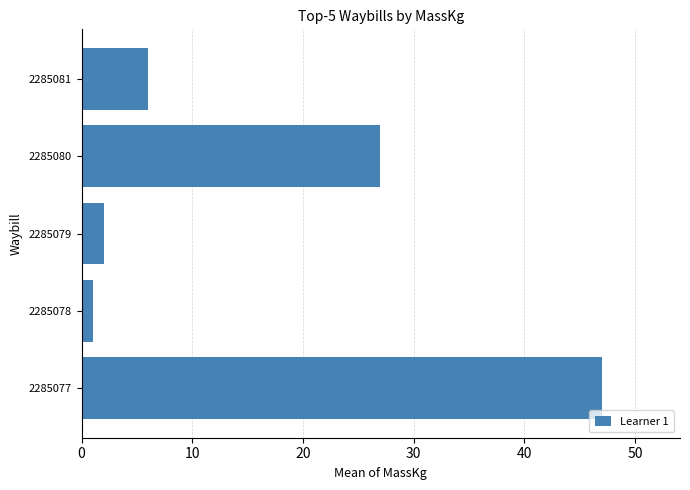

Is it true that the value at 2285077 is 10?

False